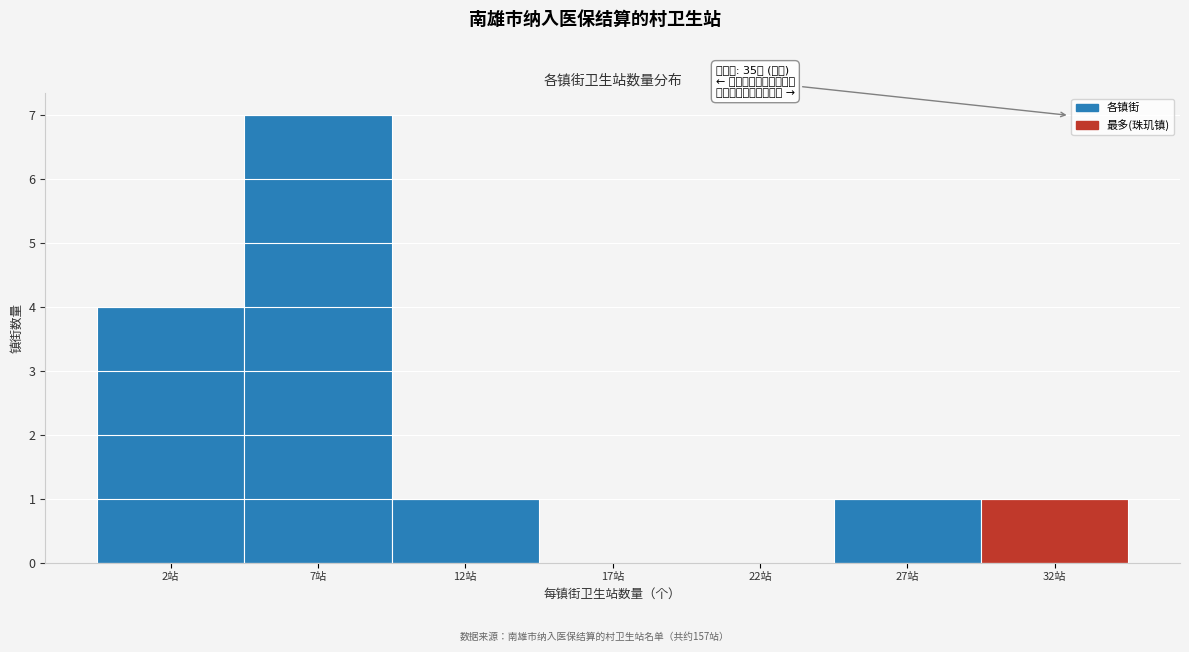

Reading right to left, transcribe all the data shown in this chart.

32站=1	27站=1	22站=0	17站=0	12站=1	7站=7	2站=4